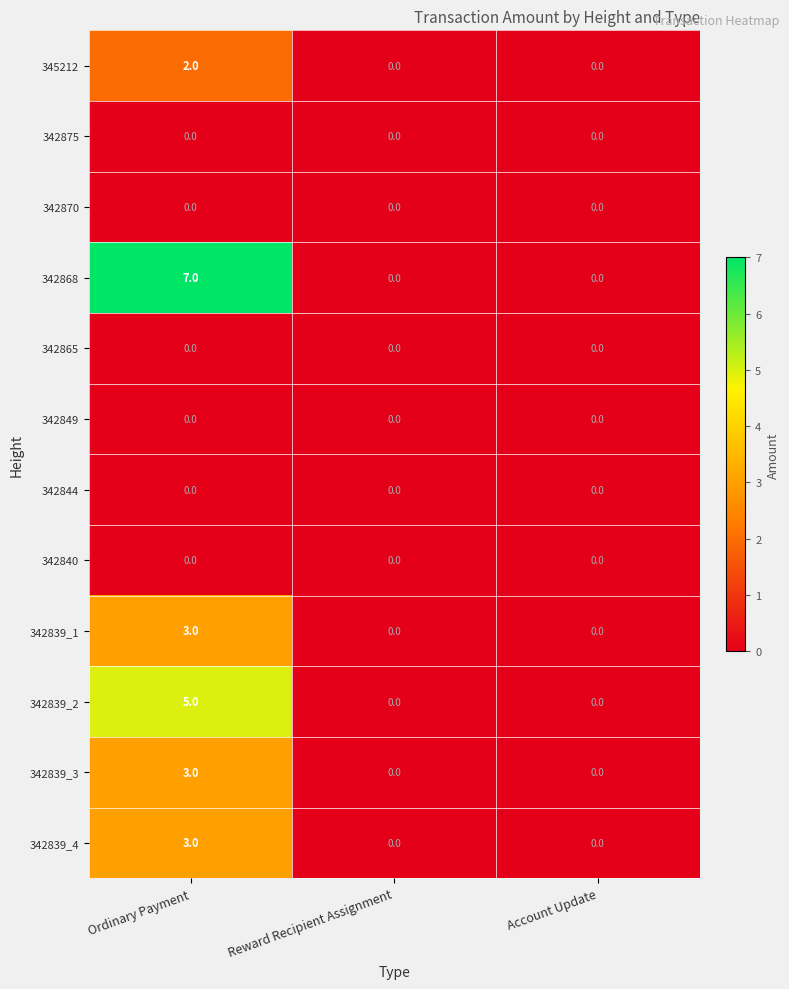

What is the difference between the 342839_2 values at Account Update and Ordinary Payment?

5